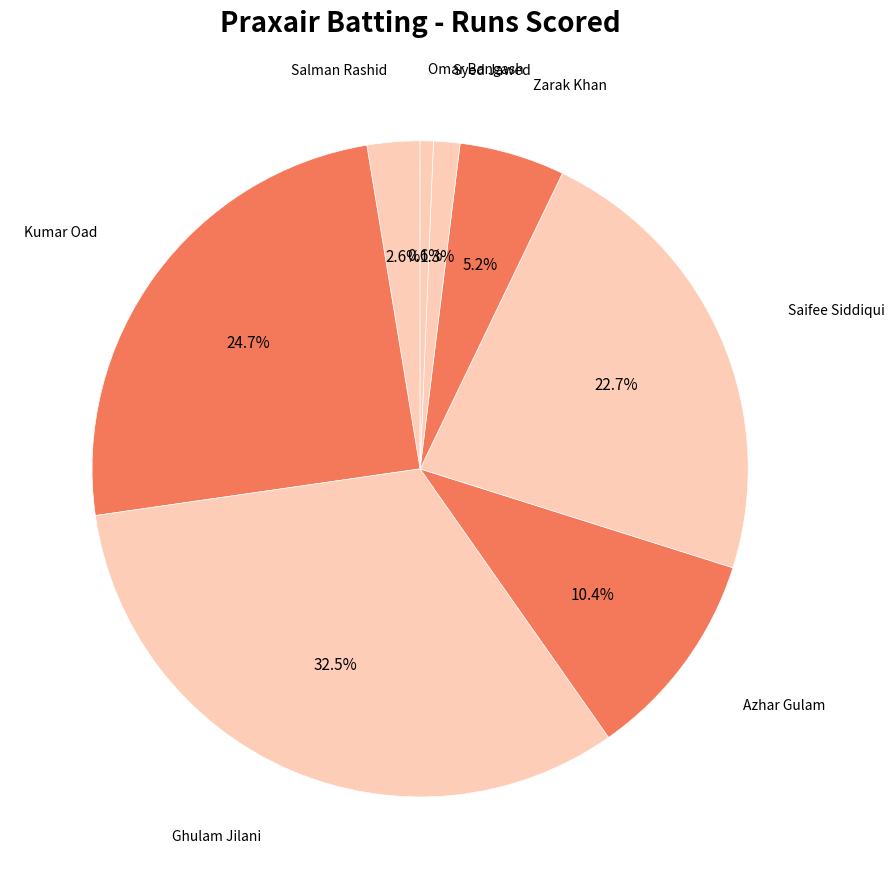

How many slices are in this pie chart?

8